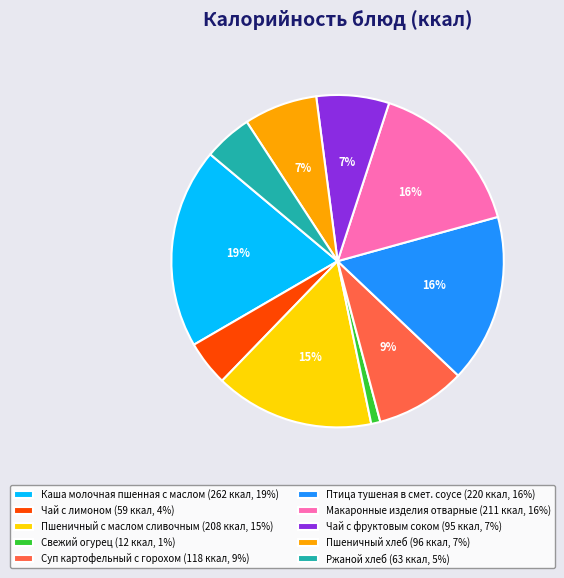

Is it true that Пшеничный хлеб (96 ккал, 7%) is 2% of the pie?

False